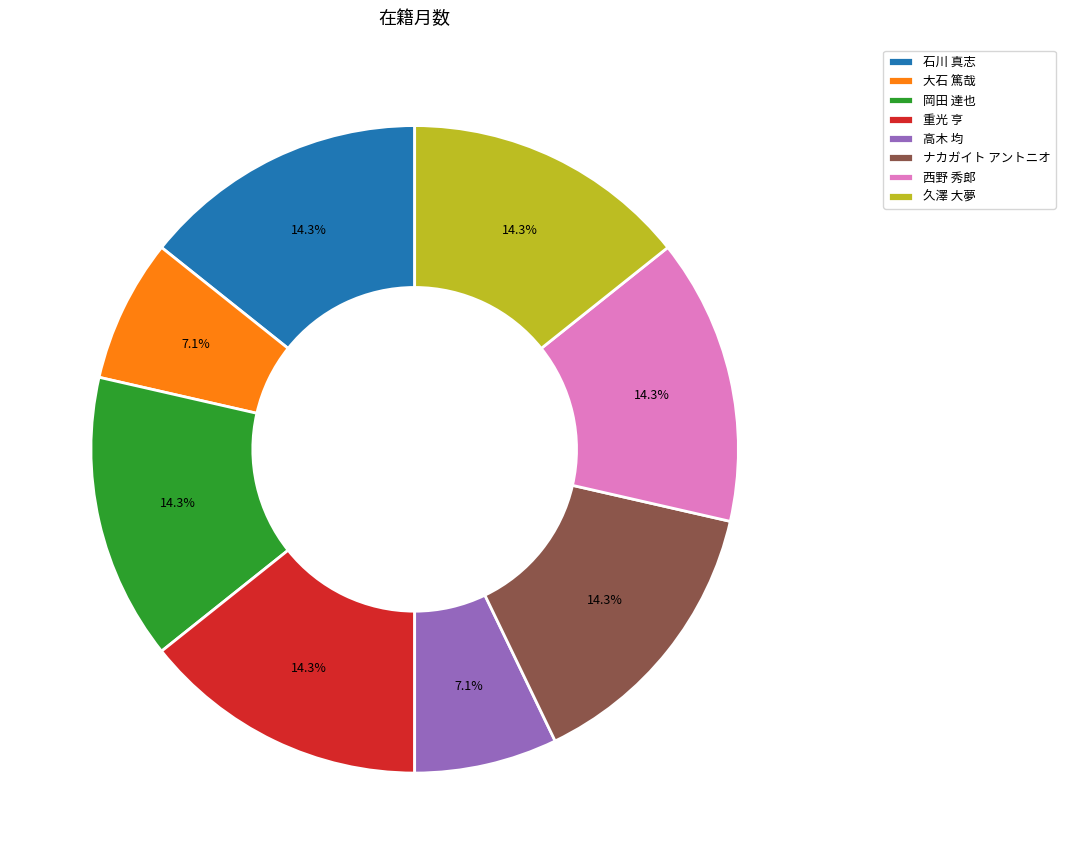

How many segments does this pie chart have?

8